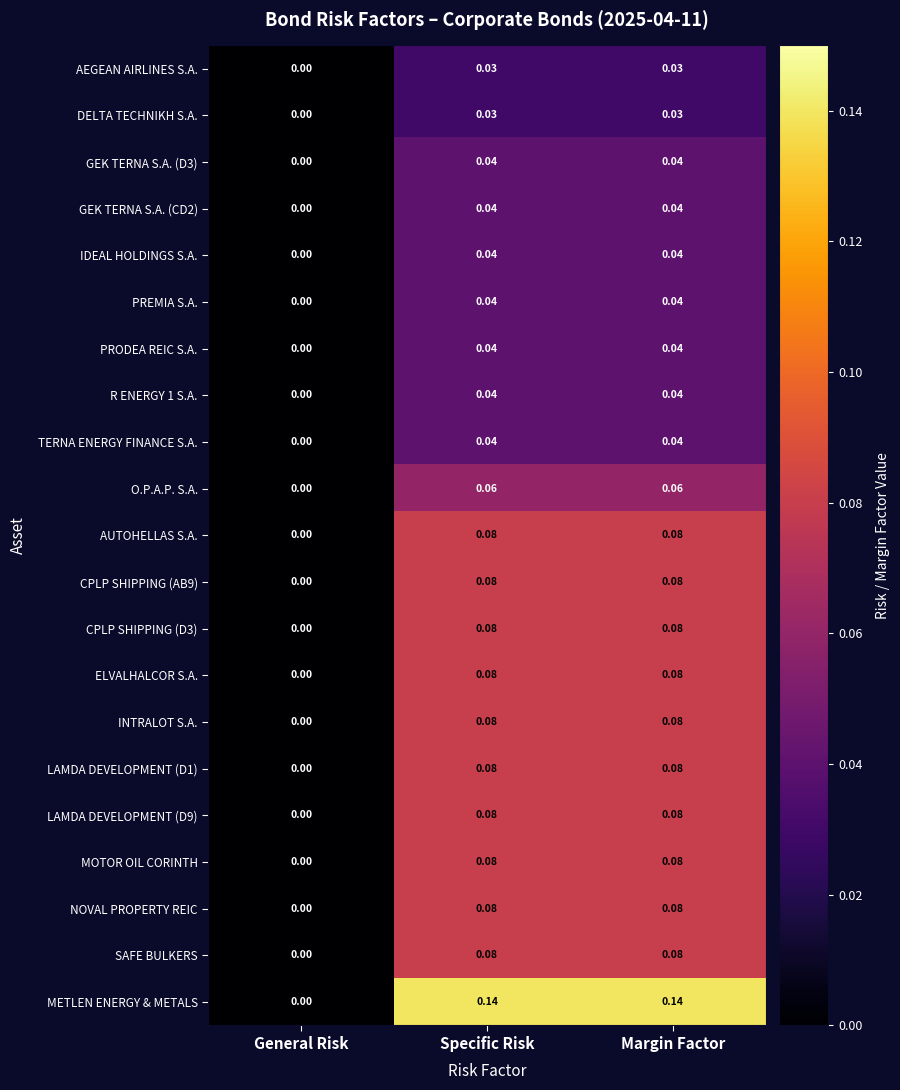

Is the value of AUTOHELLAS S.A. at General Risk greater than the value of IDEAL HOLDINGS S.A. at Specific Risk?

No